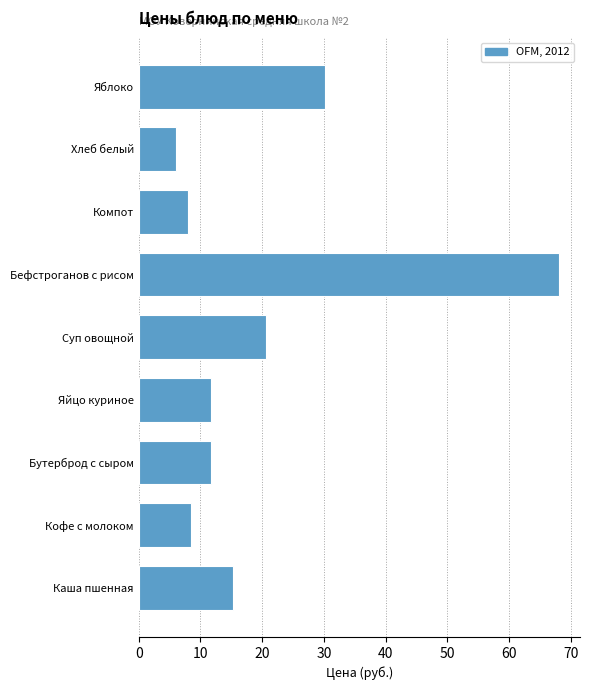

Reading bottom to top, transcribe all the data shown in this chart.

15.3	8.5	11.7	11.7	20.7	68.1	8.0	6.0	30.2